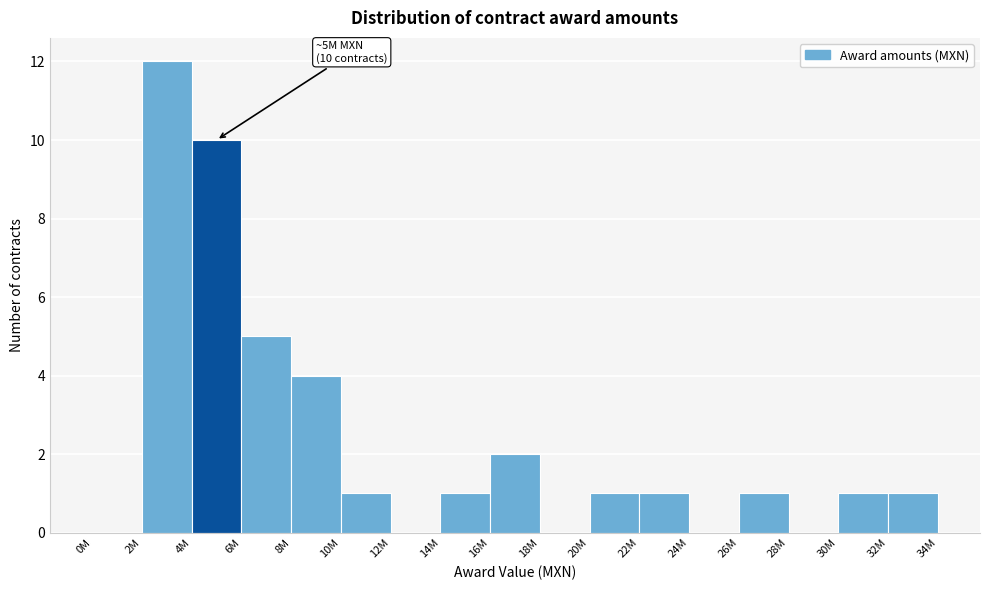

Reading right to left, list all the values displayed in this chart.

32M=1	30M=1	28M=0	26M=1	24M=0	22M=1	20M=1	18M=0	16M=2	14M=1	12M=0	10M=1	8M=4	6M=5	4M=10	2M=12	0M=0